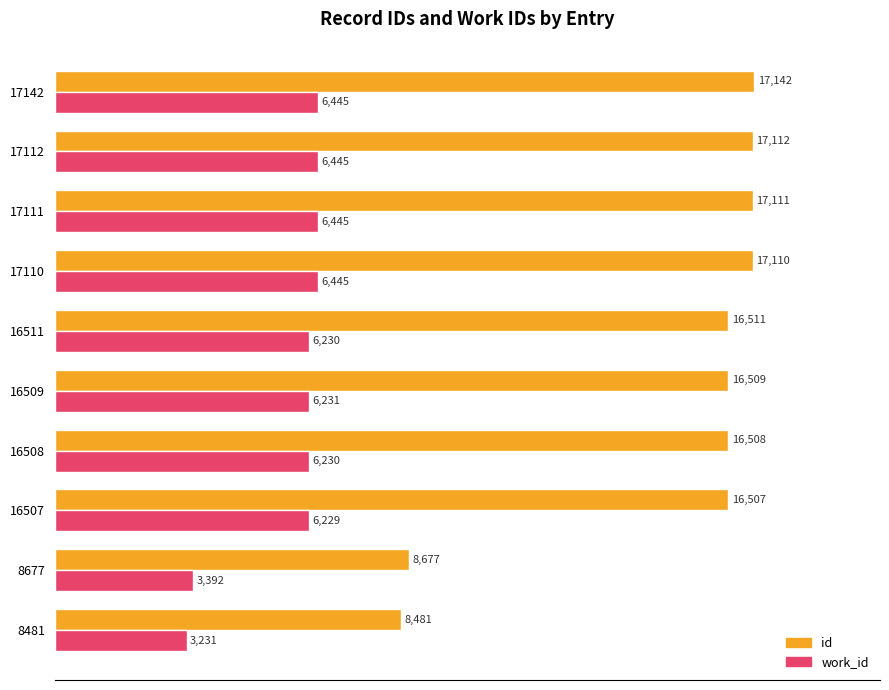

Which series has the largest total across all categories?

id